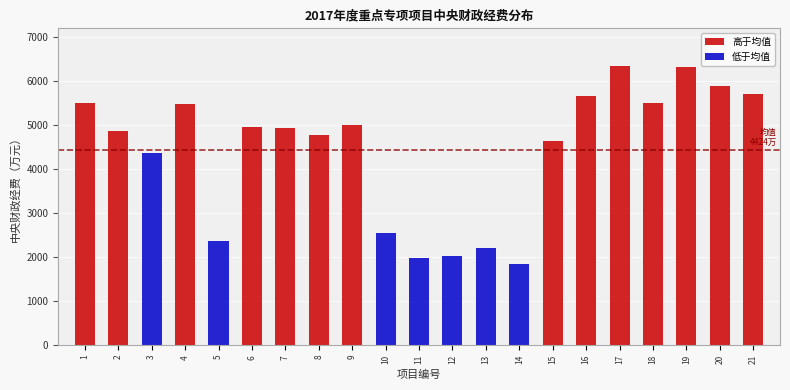

Is it true that the value at 17 is 6343?

True